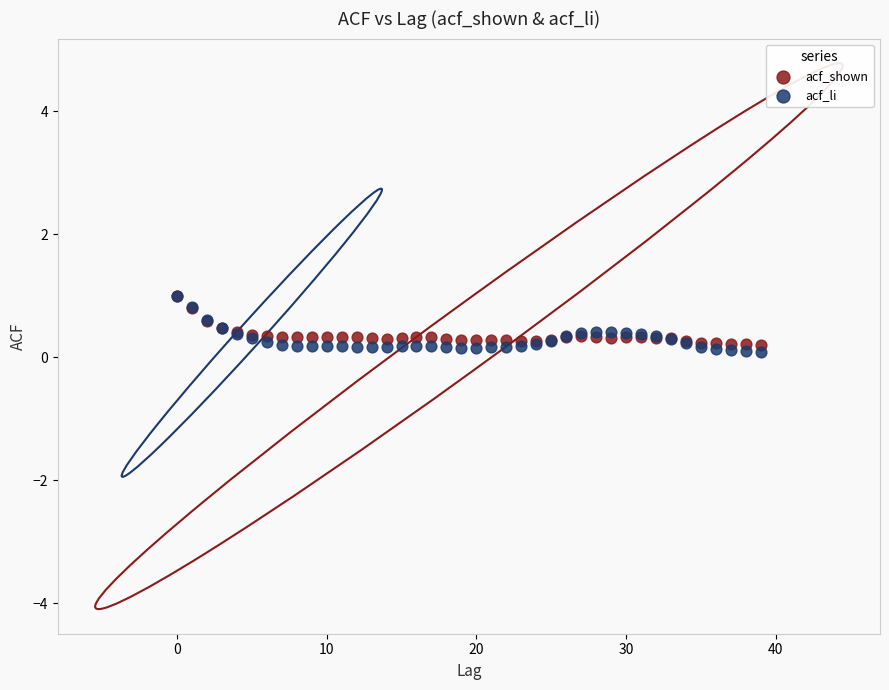

What are all the series names shown in the legend?

acf_shown, acf_li